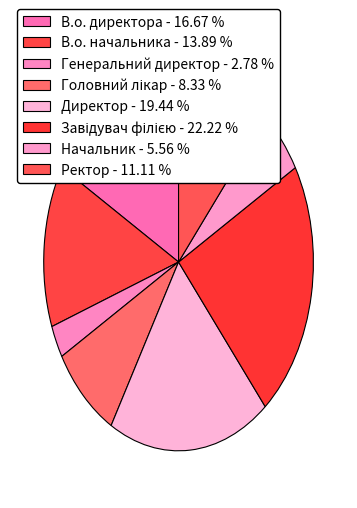

Do Начальник and В.о. начальника together represent more than half of the pie?

No